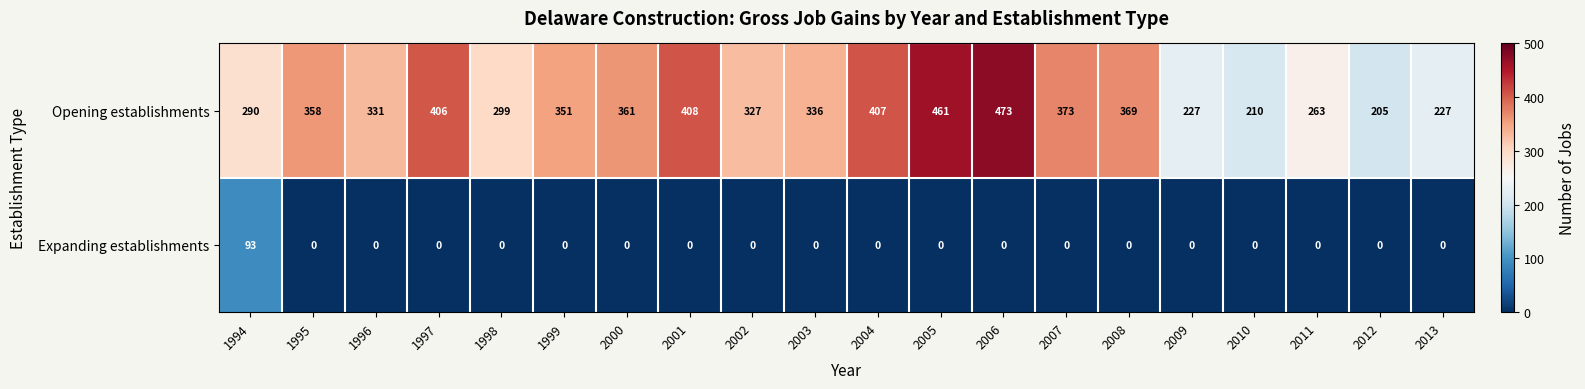

What value does the Opening establishments series have at 2006, to the nearest 10?

470